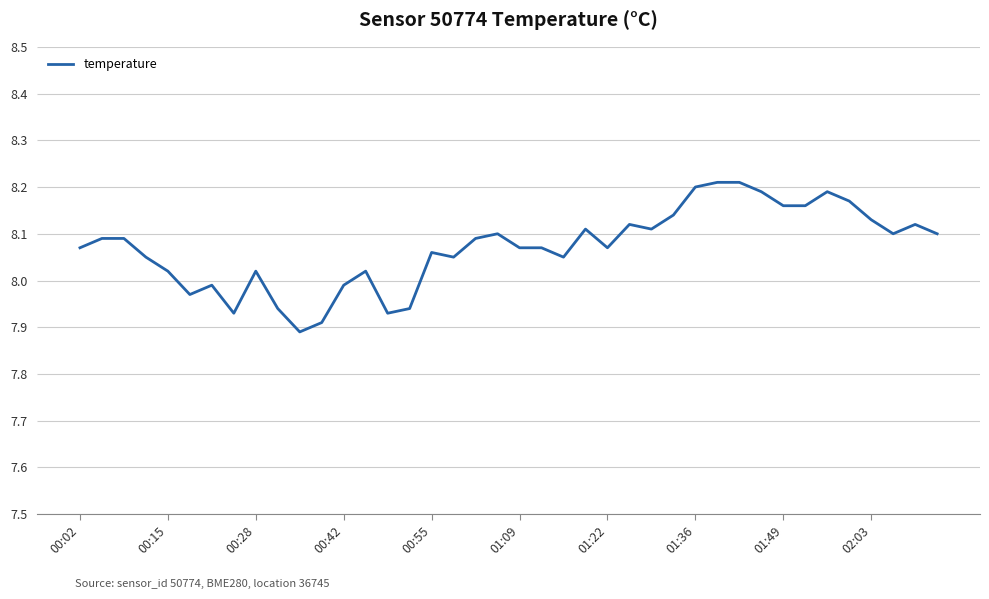

What is the difference between the maximum and minimum values?

0.3